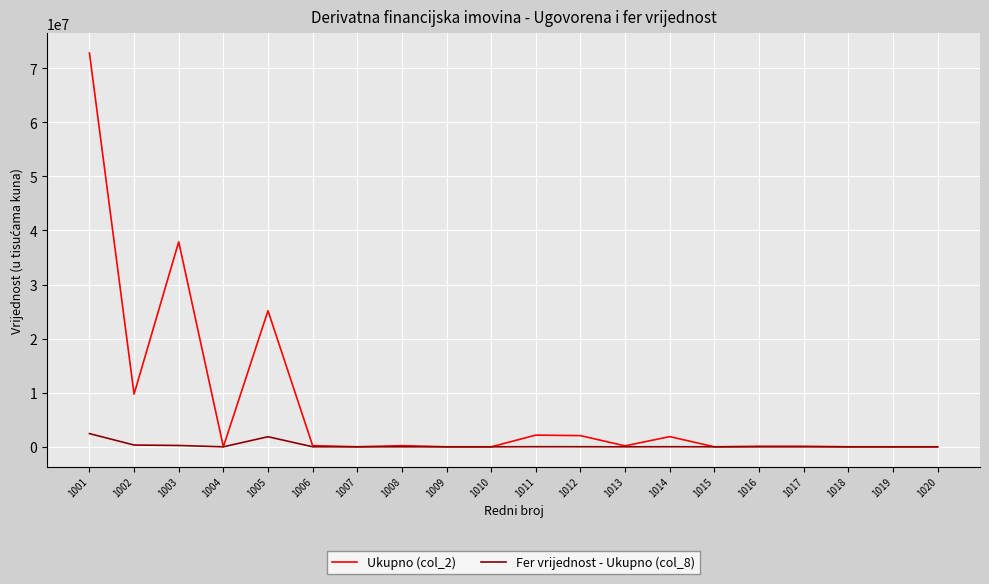

Rank the series by their average value, from lowest to highest.

Fer vrijednost - Ukupno (col_8), Ukupno (col_2)